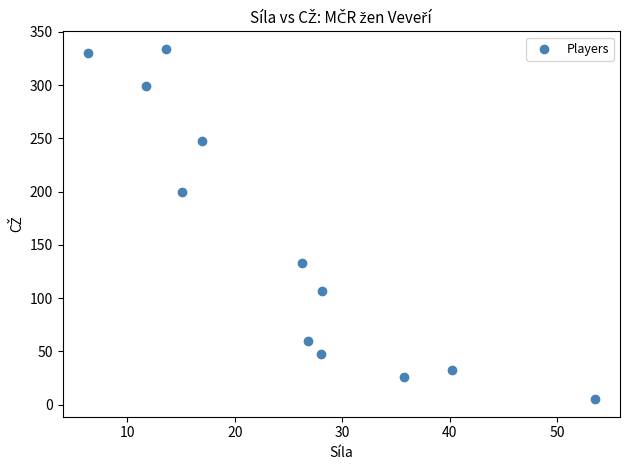

What Y value in the scatter plot is closest to 169?

200